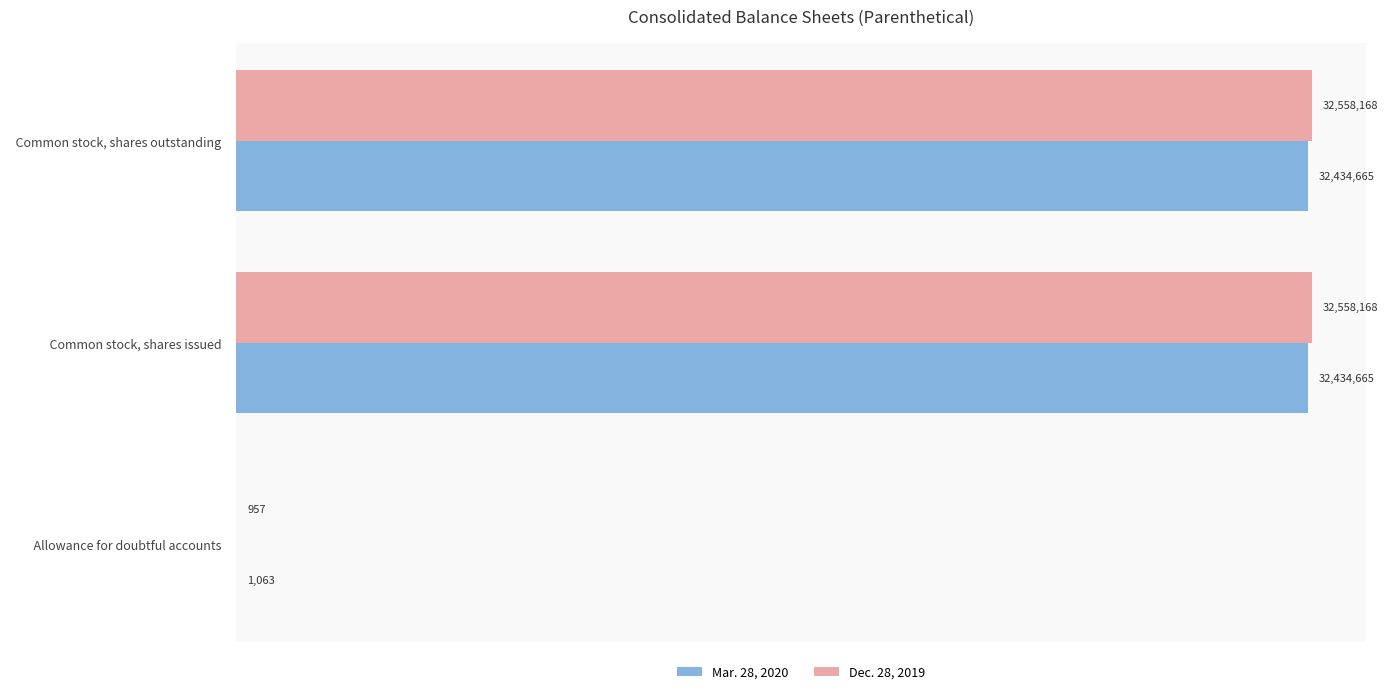

What is the average value of the Mar. 28, 2020 series?

21623464